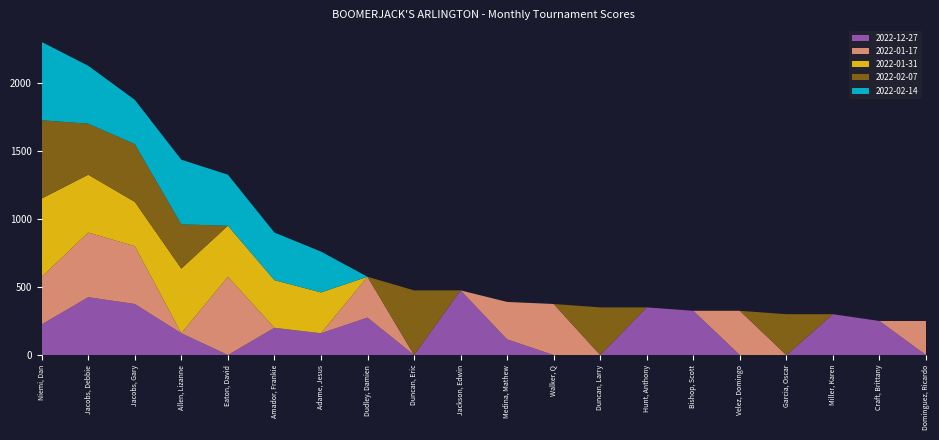

Reading left to right, list all the values displayed in this chart.

2022-12-27: Niemi, Dan=225	Jacobs, Debbie=425	Jacobs, Gary=375	Allen, Lizanne=160	Eaton, David=0	Amador, Frankie=200	Adame, Jesus=160	Dudley, Damien=275	Duncan, Eric=0	Jackson, Edwin=475	Medina, Mathew=115	Walker, Q=0	Duncan, Larry=0	Hunt, Anthony=350	Bishop, Scott=325	Velez, Domingo=0	Garcia, Oscar=0	Miller, Karen=300	Craft, Brittany=250	Dominguez, Ricardo=0
2022-01-17: Niemi, Dan=350	Jacobs, Debbie=475	Jacobs, Gary=425	Allen, Lizanne=0	Eaton, David=575	Amador, Frankie=0	Adame, Jesus=0	Dudley, Damien=300	Duncan, Eric=0	Jackson, Edwin=0	Medina, Mathew=275	Walker, Q=375	Duncan, Larry=0	Hunt, Anthony=0	Bishop, Scott=0	Velez, Domingo=325	Garcia, Oscar=0	Miller, Karen=0	Craft, Brittany=0	Dominguez, Ricardo=250
2022-01-31: Niemi, Dan=575	Jacobs, Debbie=425	Jacobs, Gary=325	Allen, Lizanne=475	Eaton, David=375	Amador, Frankie=350	Adame, Jesus=300	Dudley, Damien=0	Duncan, Eric=0	Jackson, Edwin=0	Medina, Mathew=0	Walker, Q=0	Duncan, Larry=0	Hunt, Anthony=0	Bishop, Scott=0	Velez, Domingo=0	Garcia, Oscar=0	Miller, Karen=0	Craft, Brittany=0	Dominguez, Ricardo=0
2022-02-07: Niemi, Dan=575	Jacobs, Debbie=375	Jacobs, Gary=425	Allen, Lizanne=325	Eaton, David=0	Amador, Frankie=0	Adame, Jesus=0	Dudley, Damien=0	Duncan, Eric=475	Jackson, Edwin=0	Medina, Mathew=0	Walker, Q=0	Duncan, Larry=350	Hunt, Anthony=0	Bishop, Scott=0	Velez, Domingo=0	Garcia, Oscar=300	Miller, Karen=0	Craft, Brittany=0	Dominguez, Ricardo=0
2022-02-14: Niemi, Dan=575	Jacobs, Debbie=425	Jacobs, Gary=325	Allen, Lizanne=475	Eaton, David=375	Amador, Frankie=350	Adame, Jesus=300	Dudley, Damien=0	Duncan, Eric=0	Jackson, Edwin=0	Medina, Mathew=0	Walker, Q=0	Duncan, Larry=0	Hunt, Anthony=0	Bishop, Scott=0	Velez, Domingo=0	Garcia, Oscar=0	Miller, Karen=0	Craft, Brittany=0	Dominguez, Ricardo=0